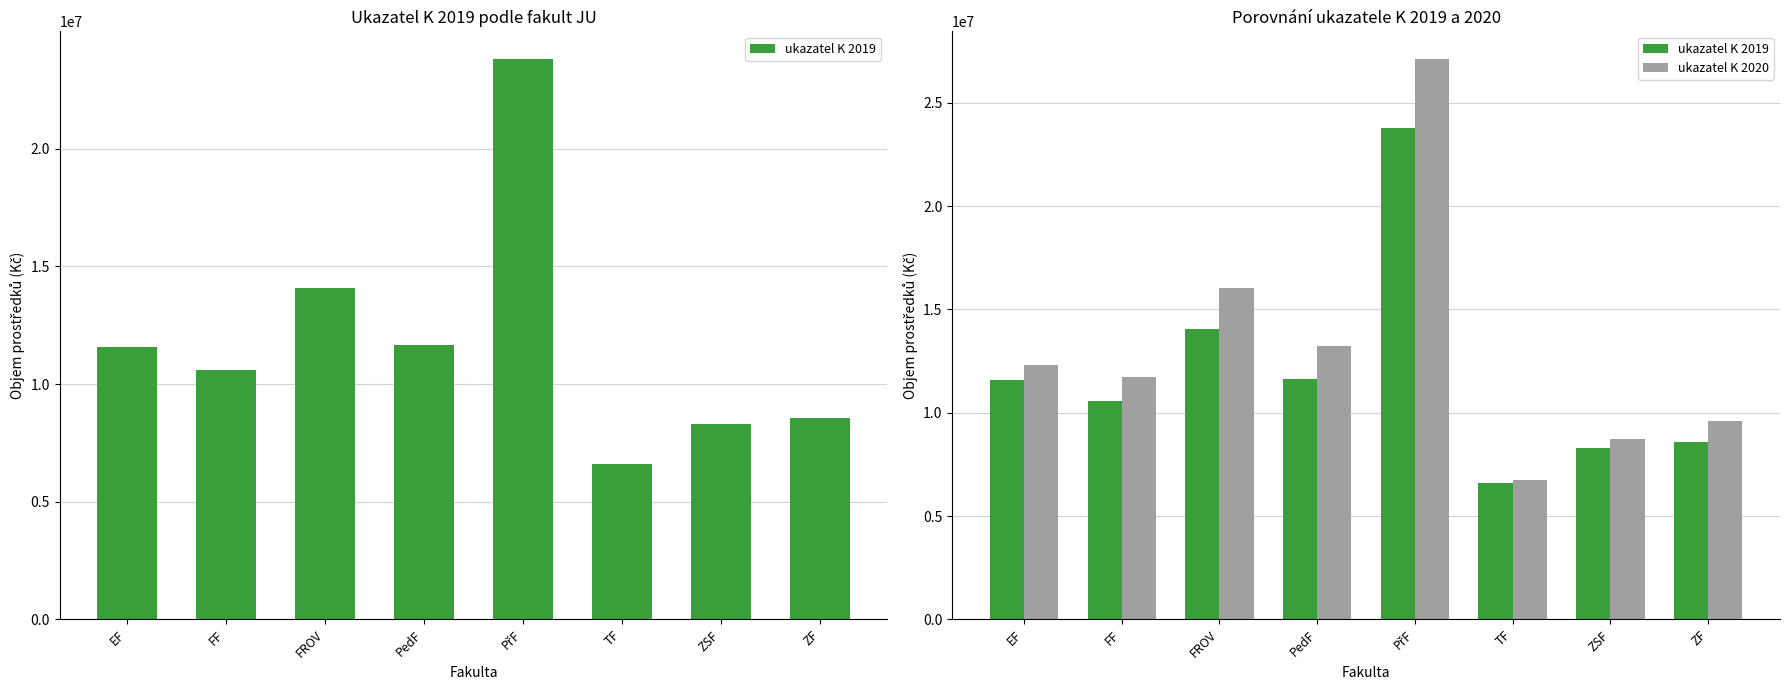

Rank the series by their average value, from lowest to highest.

ukazatel K 2019, ukazatel K 2020